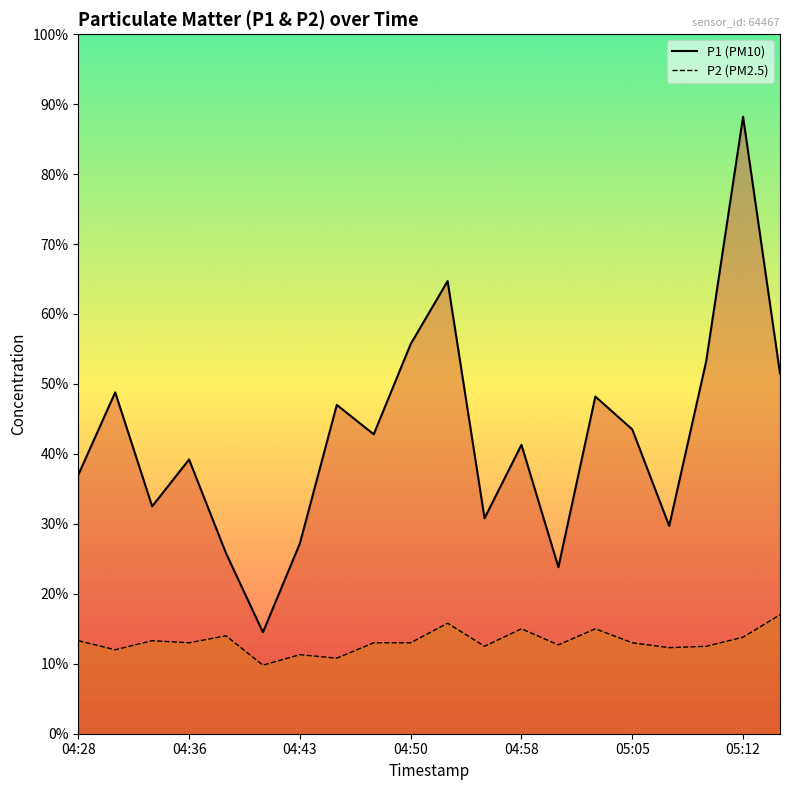

Which series changed the most between 8 and 17?

P1